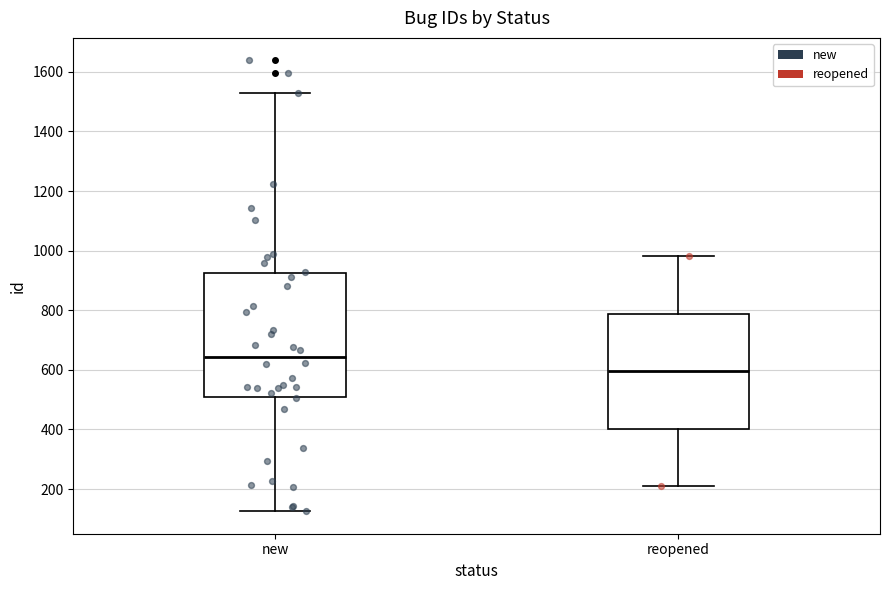

Which box has the lowest median line?

reopened